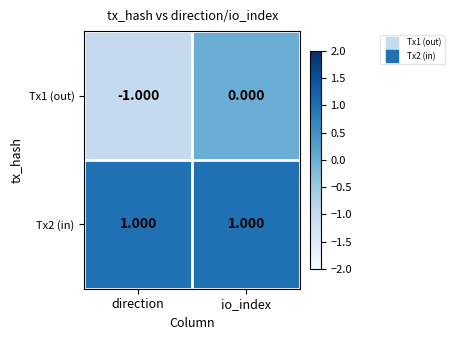

Where is Tx1 (out) nearest to the value 0?

io_index